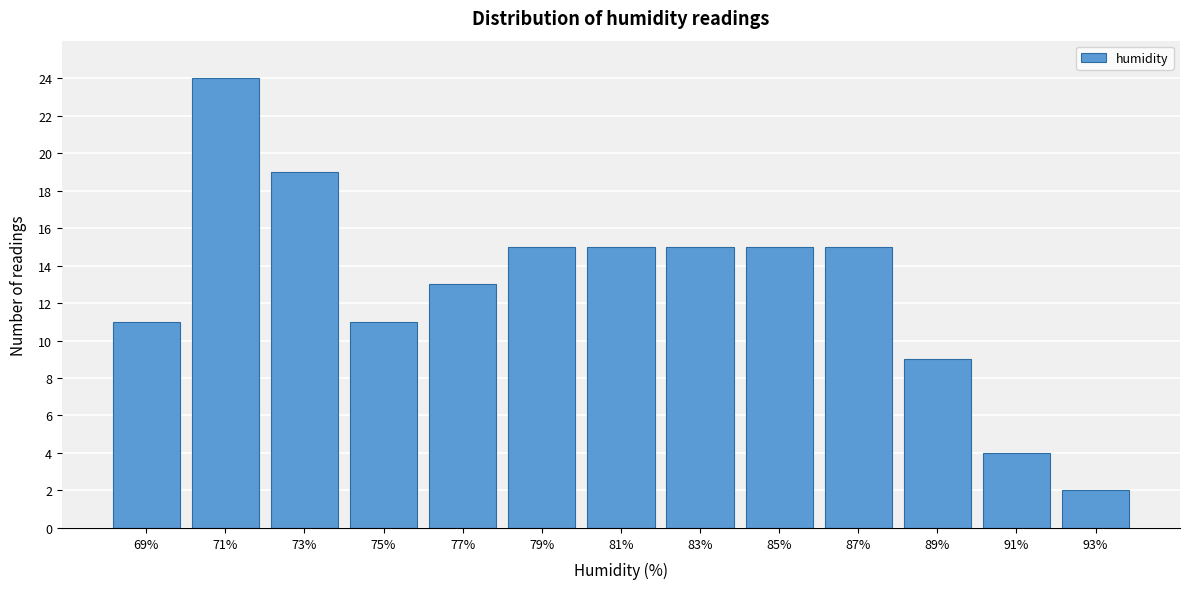

Reading right to left, list all the values displayed in this chart.

93%=2	91%=4	89%=9	87%=15	85%=15	83%=15	81%=15	79%=15	77%=13	75%=11	73%=19	71%=24	69%=11